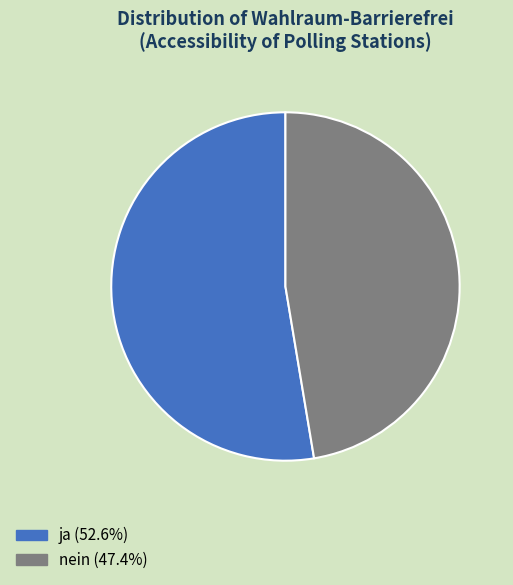

Between ja and nein, which is larger?

ja